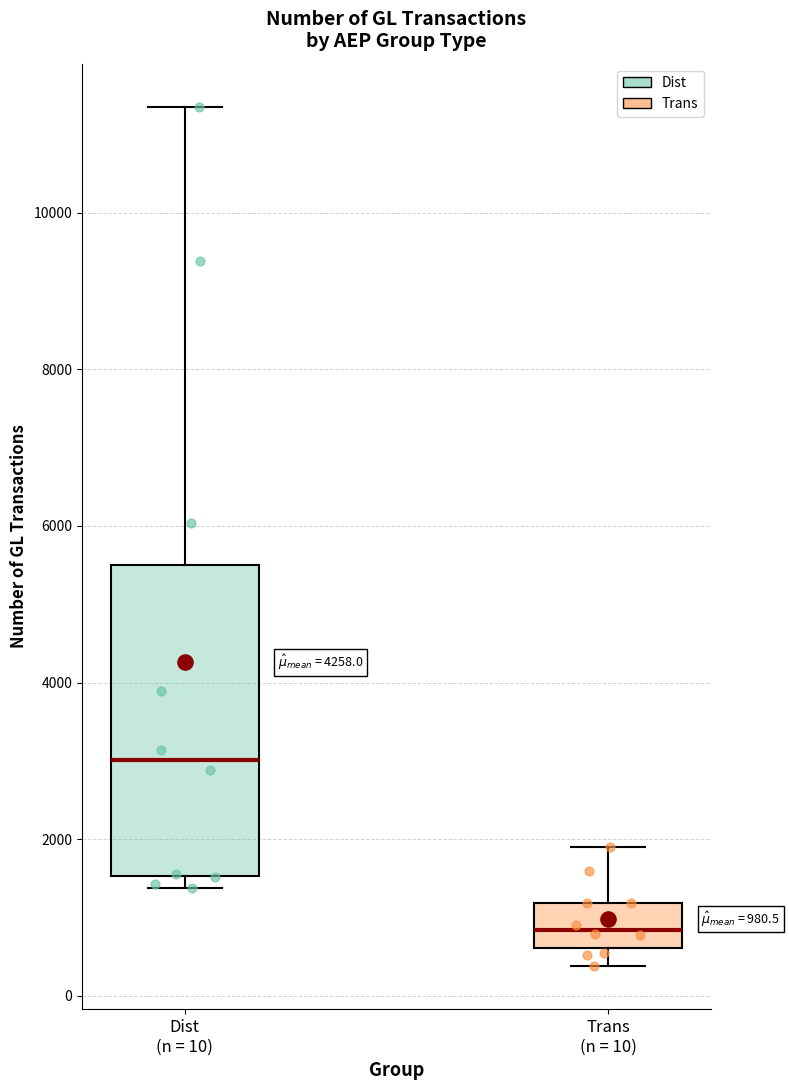

Which box's median line is the highest?

Dist (n = 10)